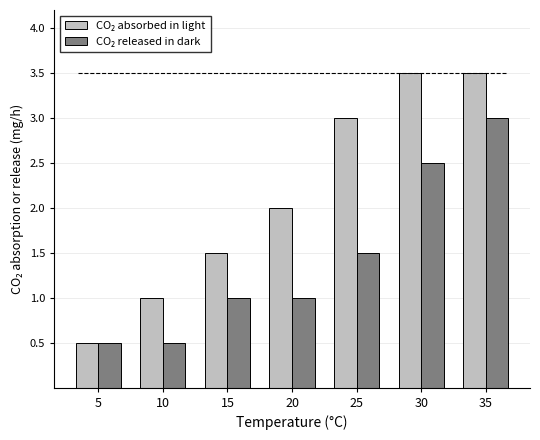

What is the total value across all series at 10?

1.5